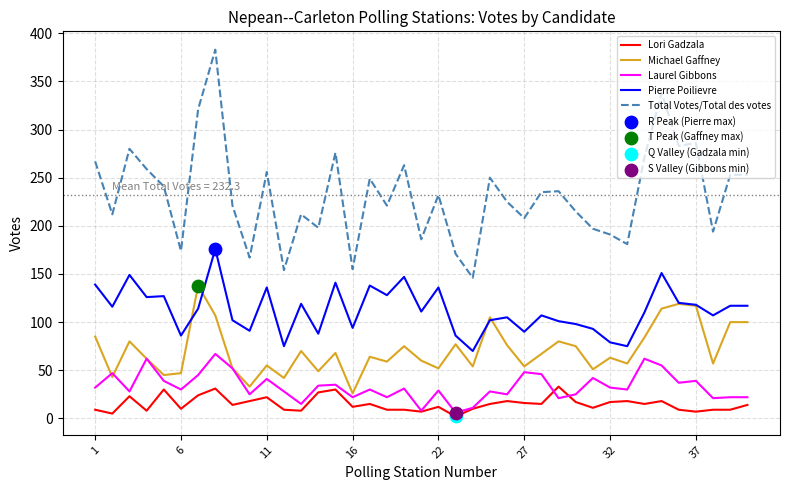

True or false: Pierre Poilievre and Lori Gadzala cross at least once.

False